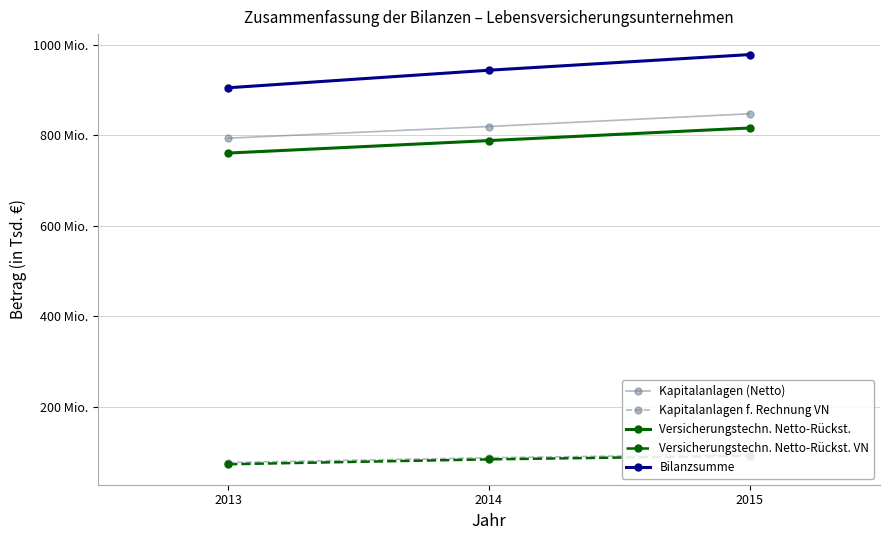

What is the sum of the Versicherungstechn. Netto-Rückst. VN values at 2013 and 2015?

164753269